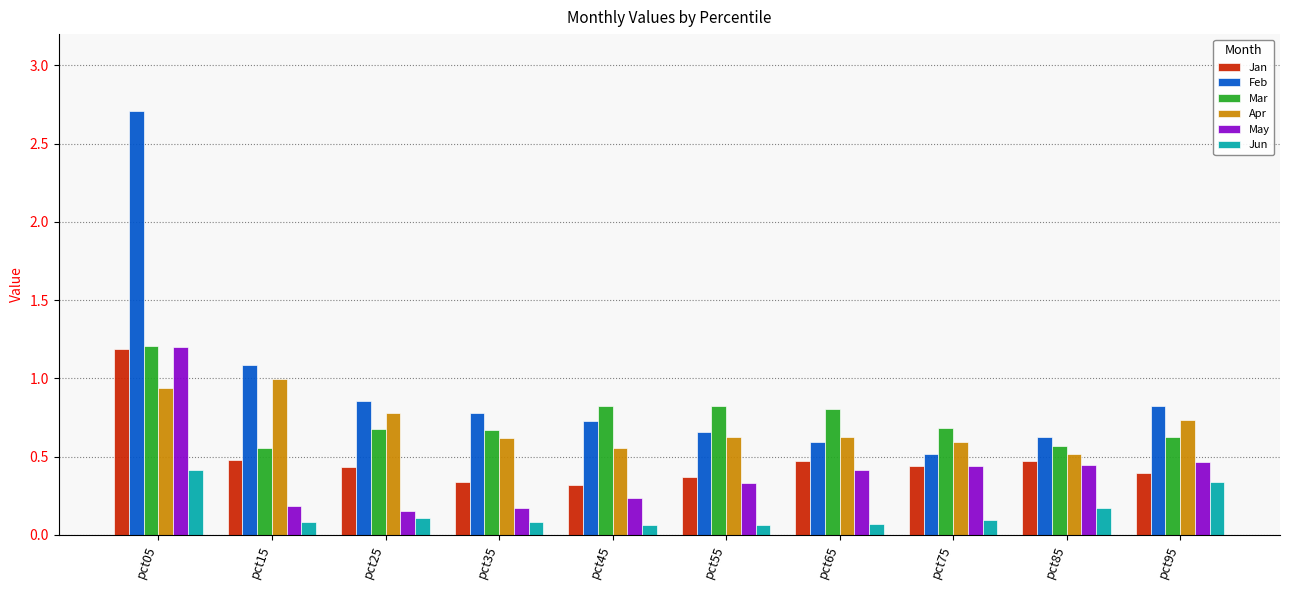

What is the sum of the Jan values at pct95 and pct05?

1.6